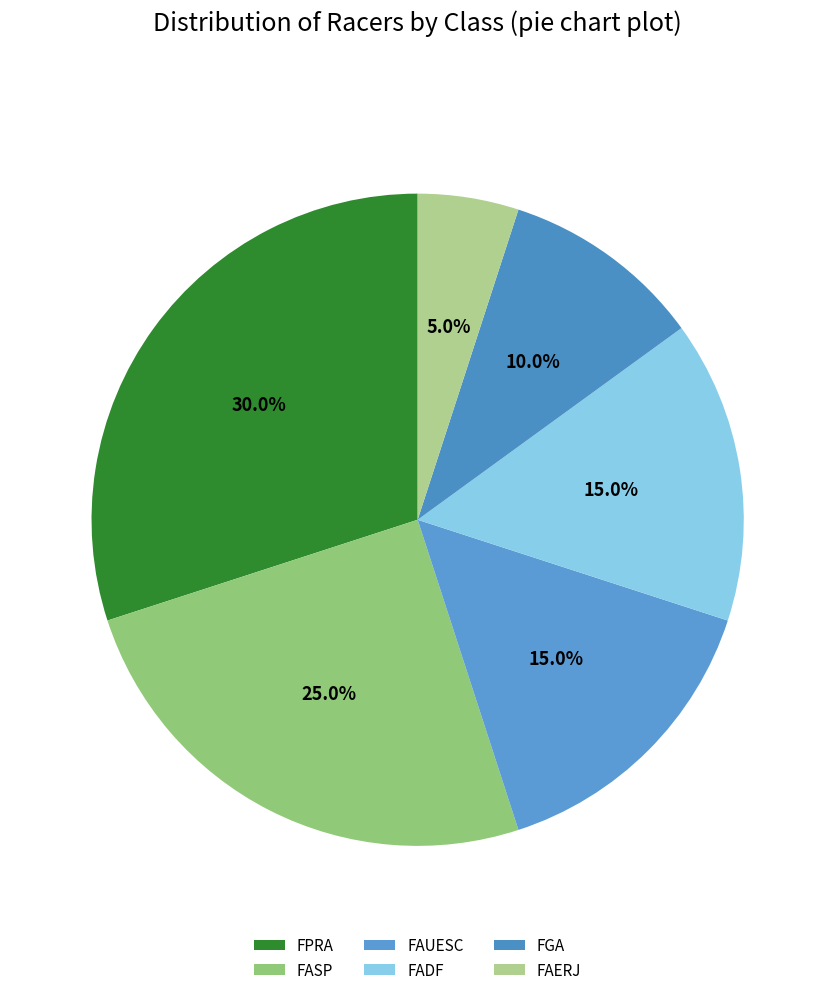

True or false: FGA accounts for 10% of the total.

True